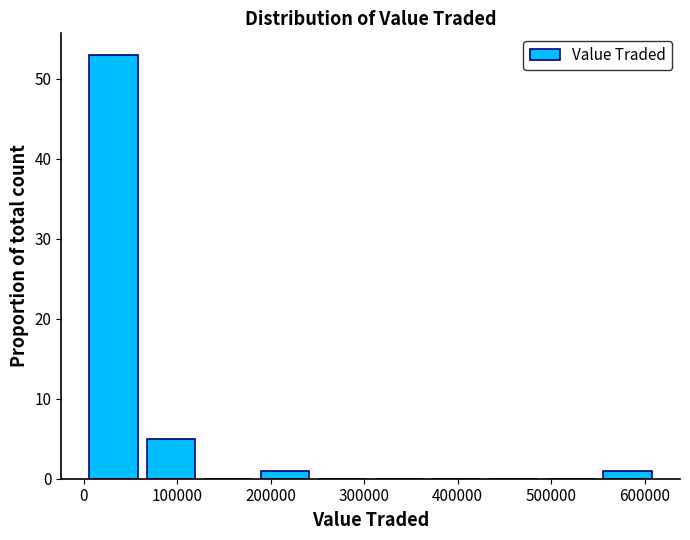

Which range on the x-axis has the tallest bar?

0 to 60000